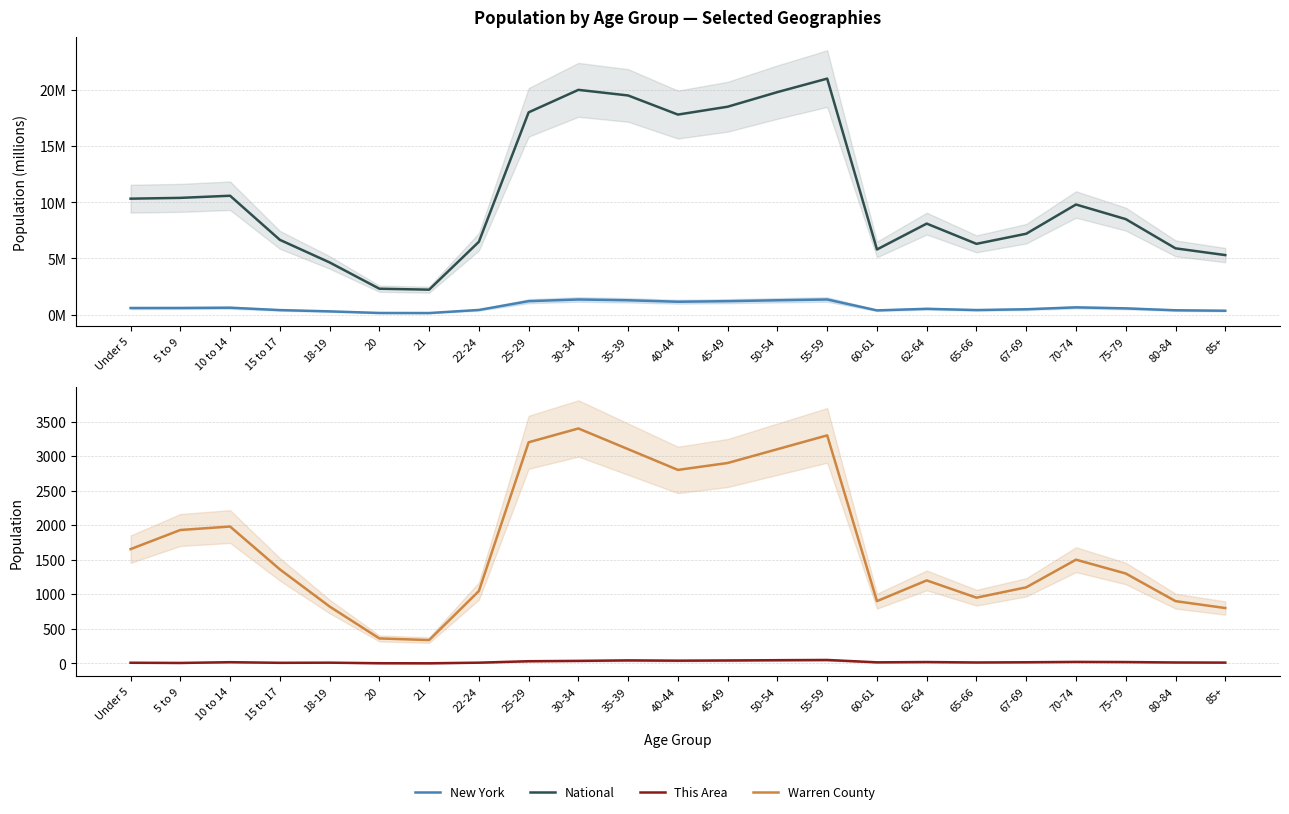

Which has a higher value, 70-74 or 67-69?

70-74